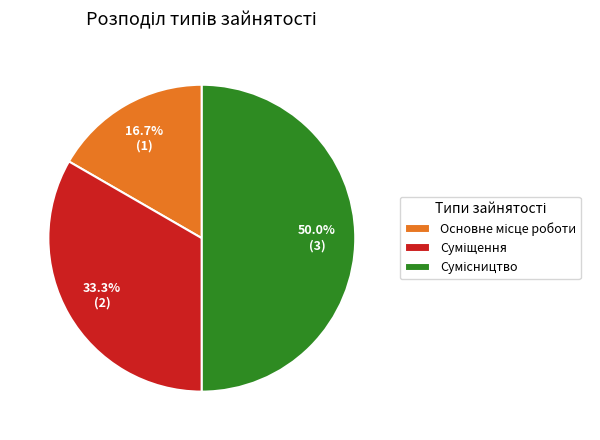

Is the sum of Сумісництво and Основне місце роботи greater than half?

Yes